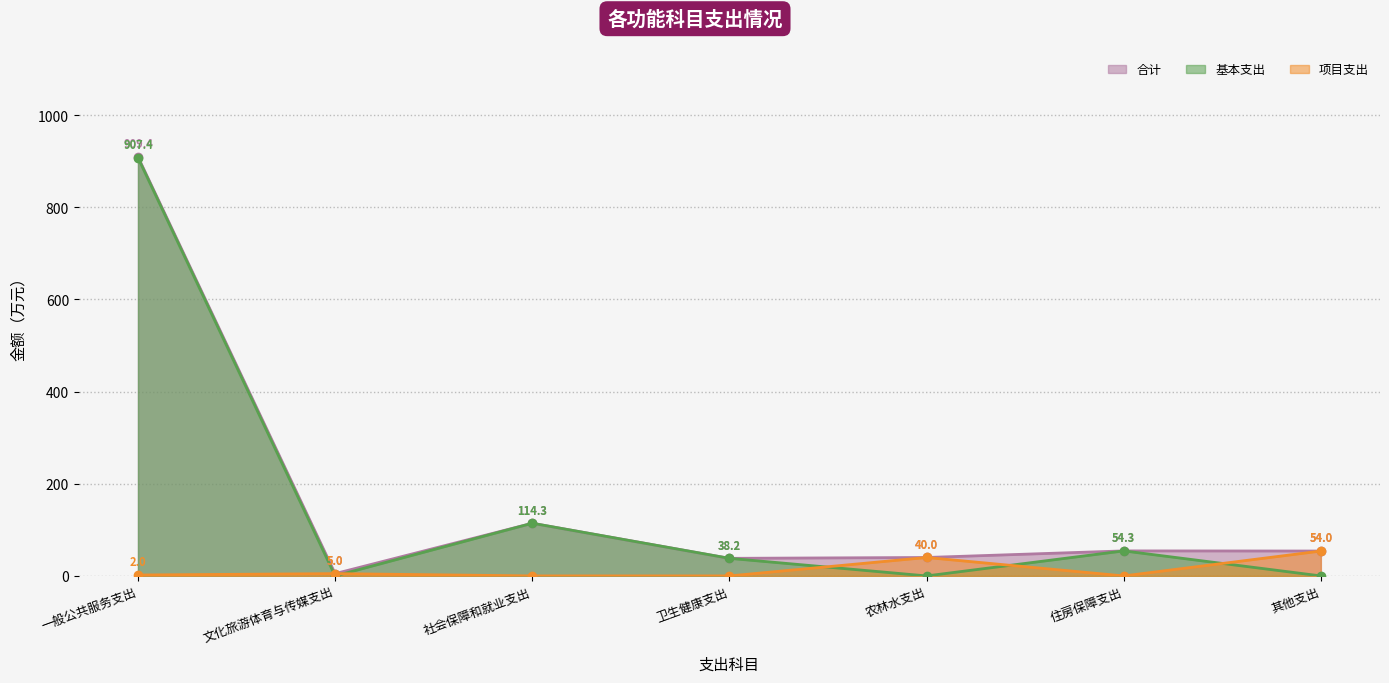

What is the highest value of the 合计 series?

909.4